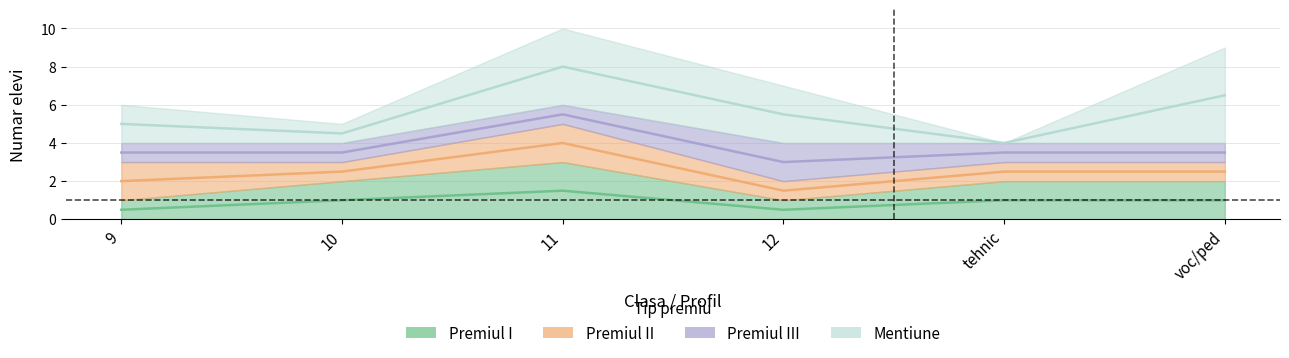

How many interior local peaks does the Premiul III series have?

1